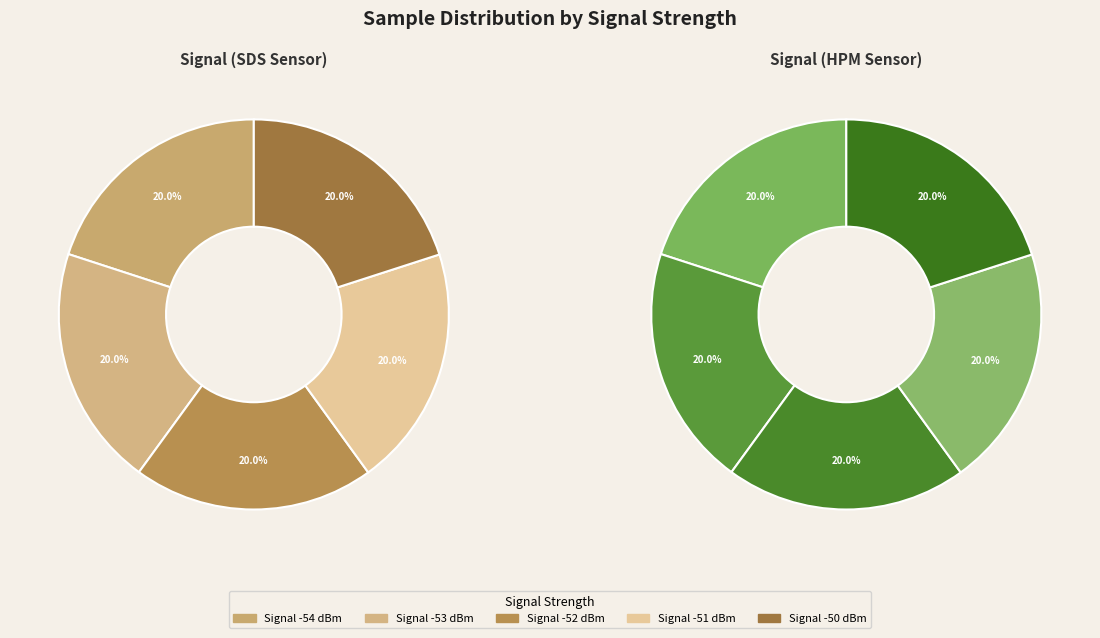

Is there any slice that represents more than half of the pie?

No